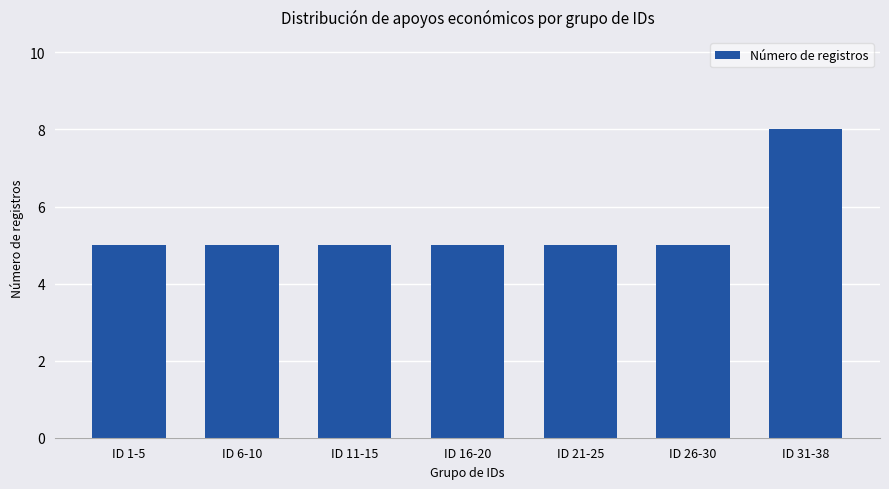

What is the ratio of the value at ID 16-20 to the value at ID 6-10?

1.0